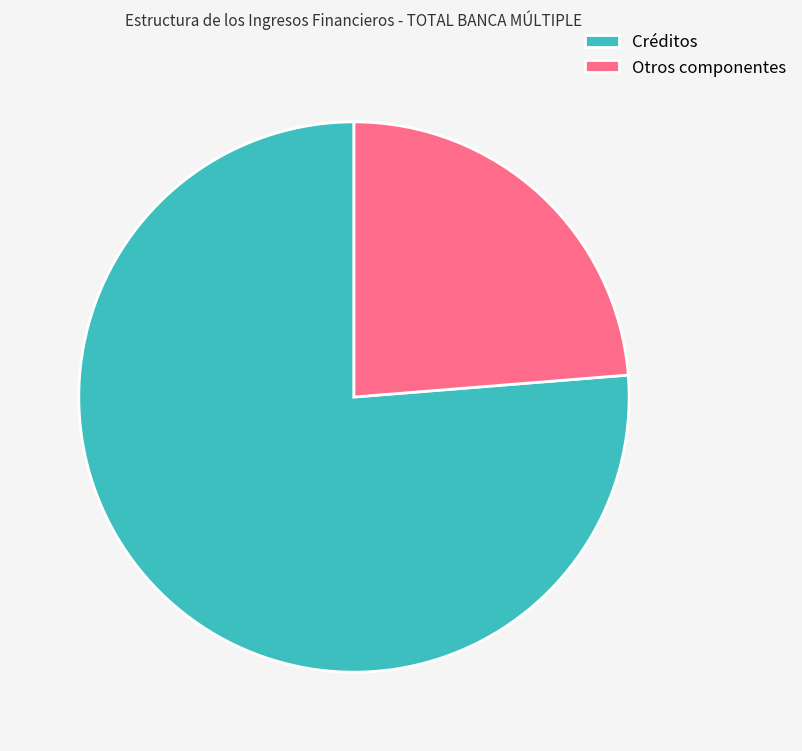

How many slices are in this pie chart?

2